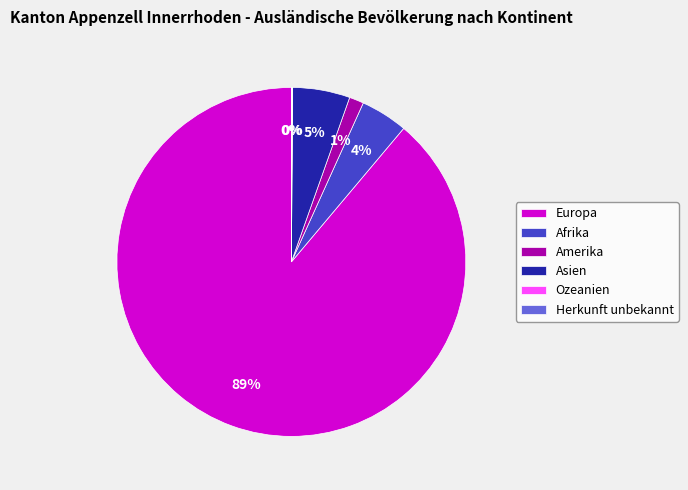

Is it true that Amerika is 1% of the pie?

True